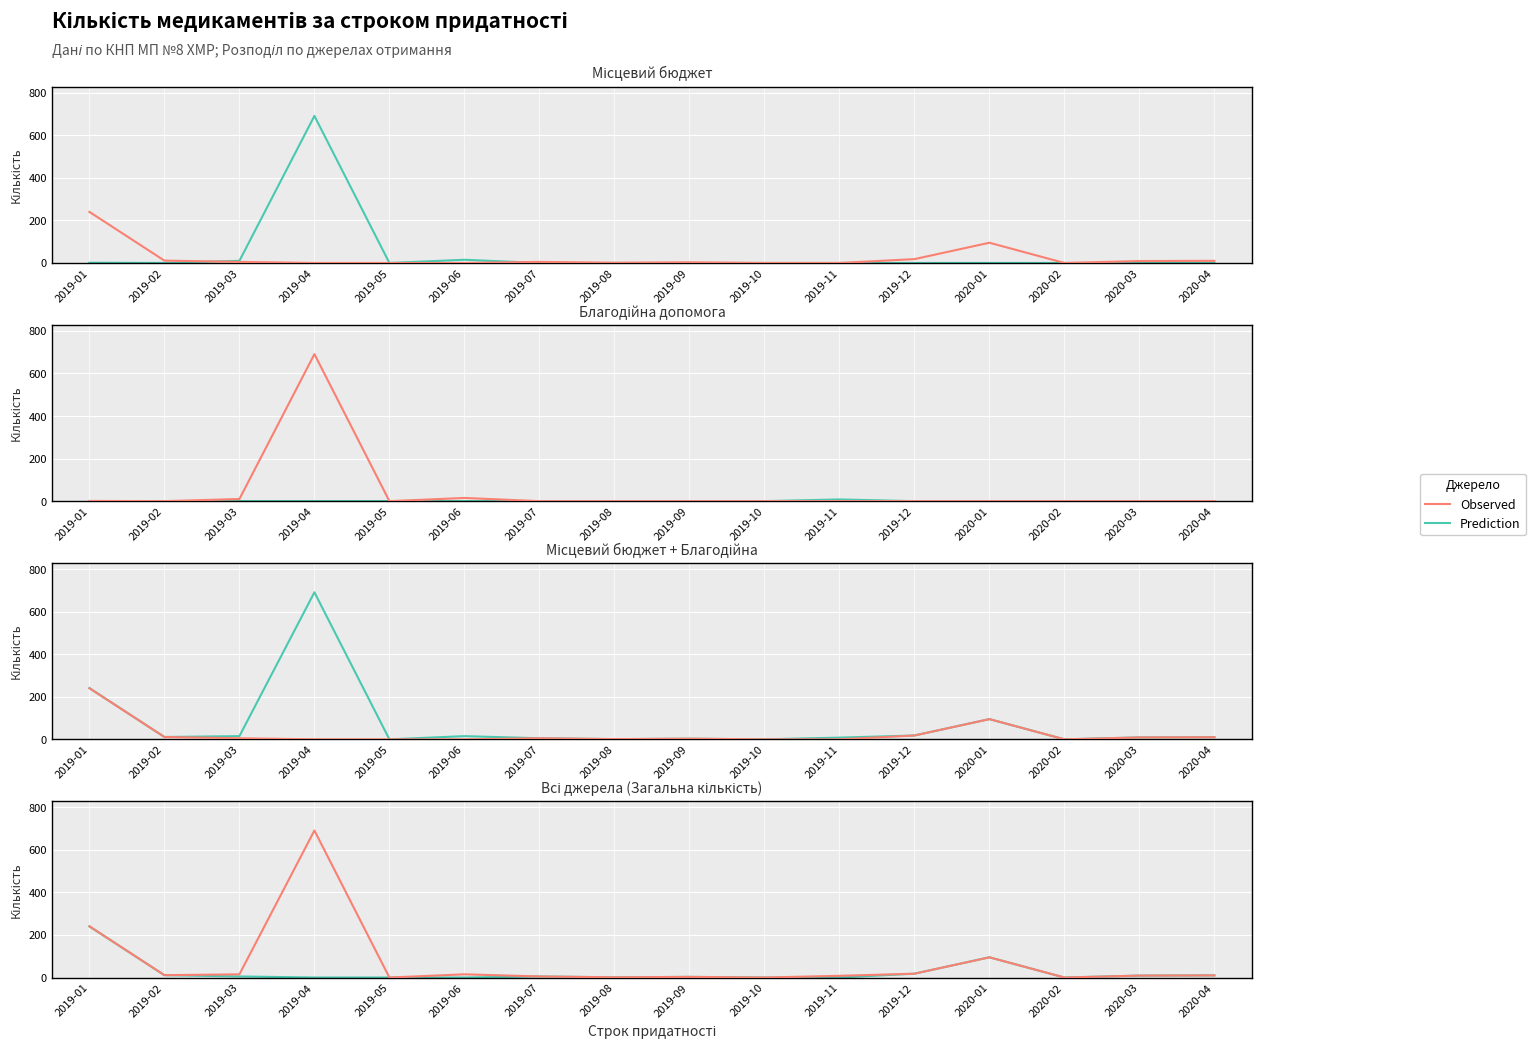

True or false: Observed and Prediction intersect in this chart.

False